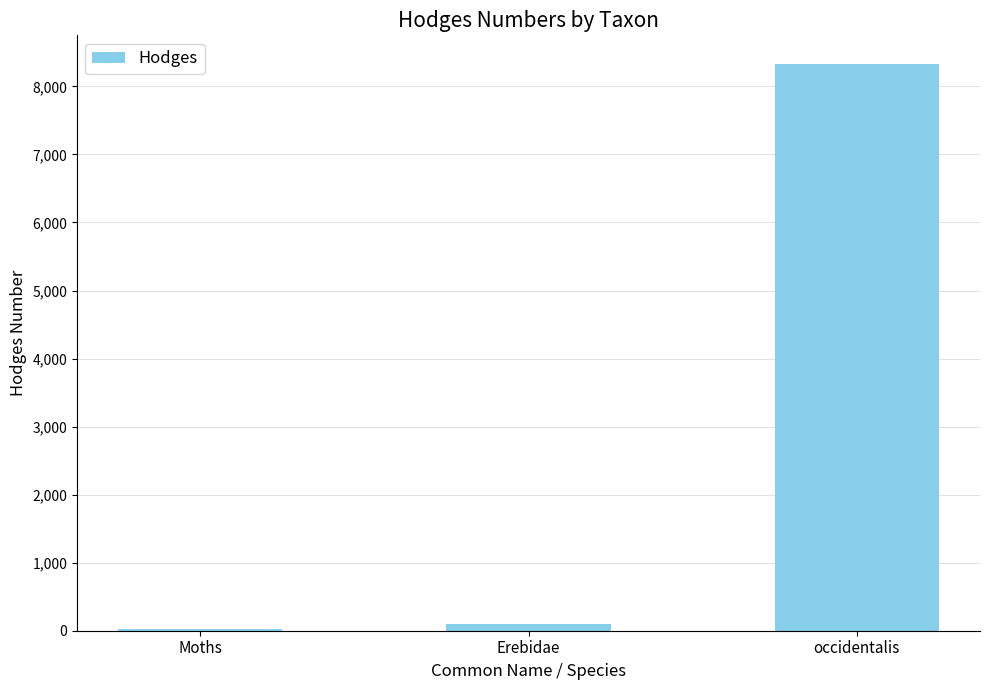

Reading left to right, list all the values displayed in this chart.

29.0	93.2	8334.1